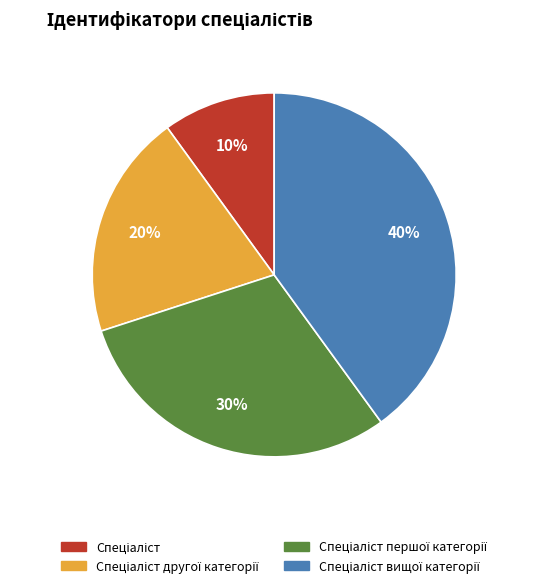

Is there a majority slice in this chart?

No